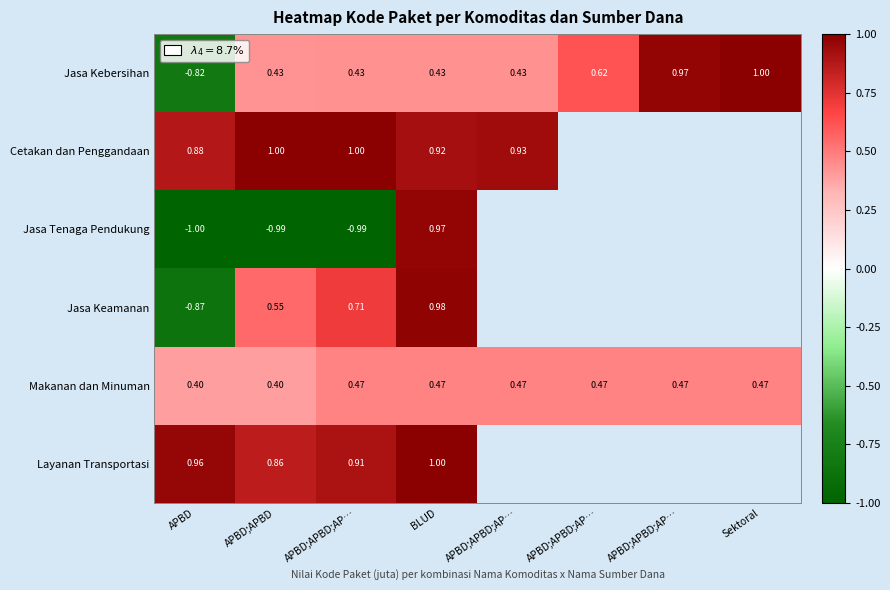

Where does the Jasa Kebersihan series first go above 0?

APBD;APBD